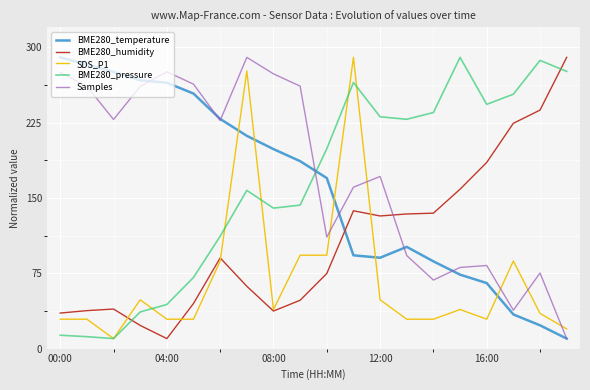

What is the difference between the maximum and minimum values in the BME280_pressure series?

280.0